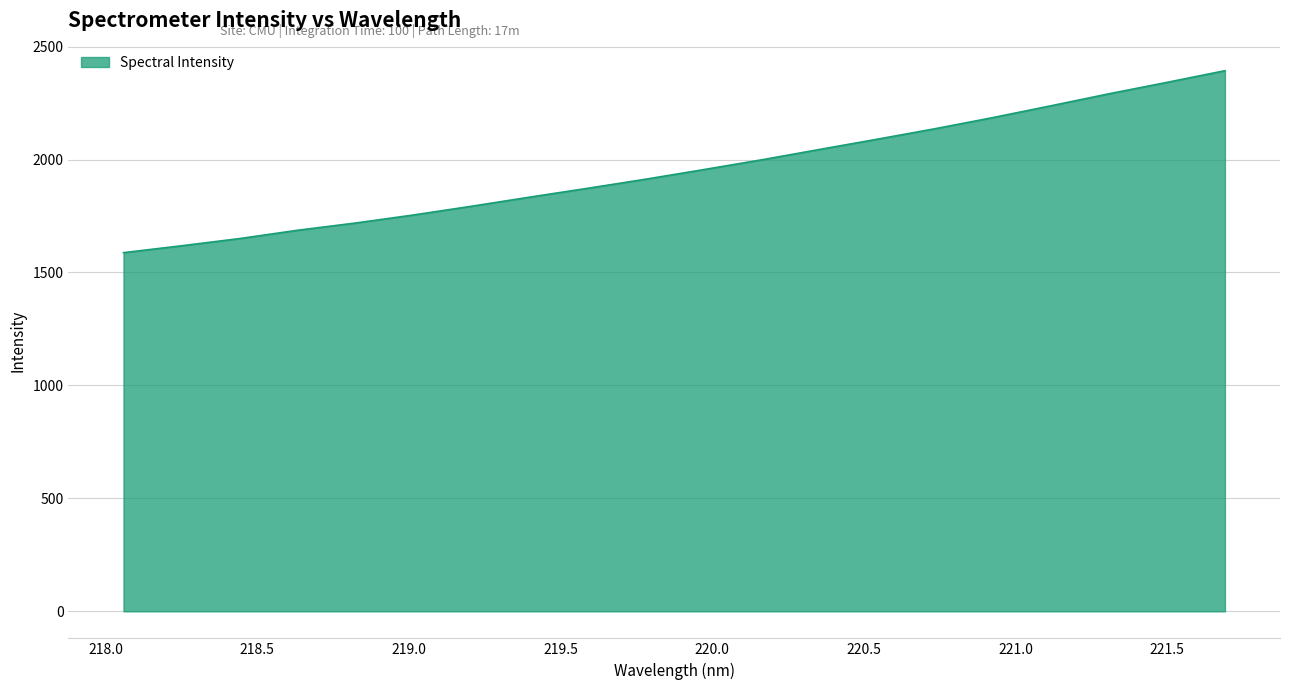

What is the difference between the maximum and minimum values?

805.5